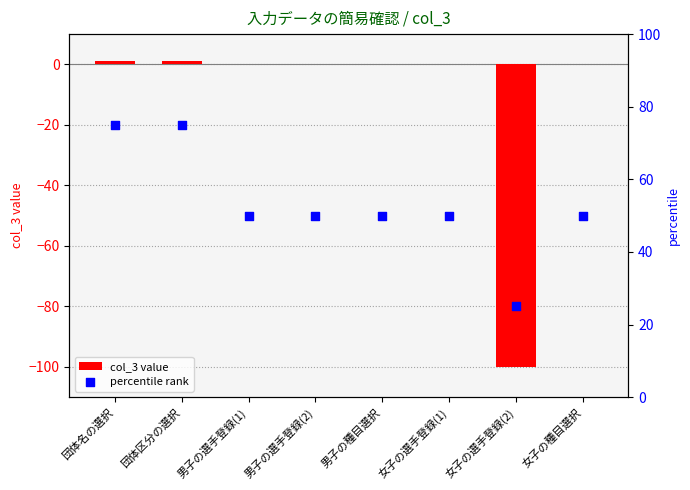

At how many categories does at least one series exceed 72?

2